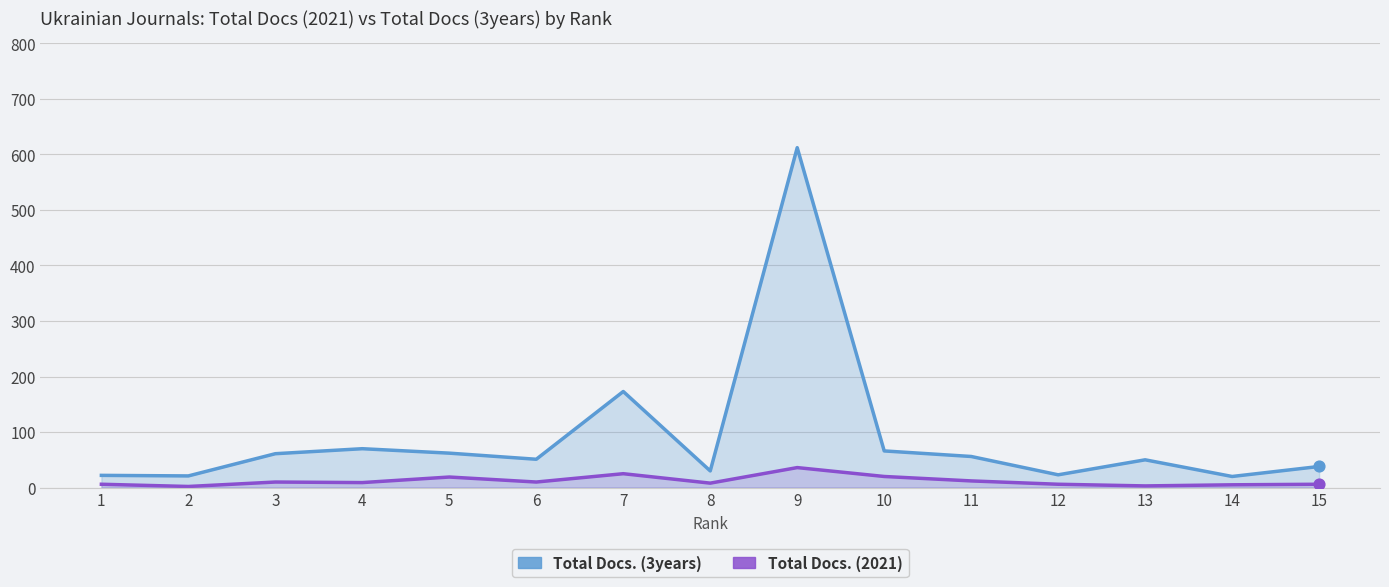

What are all the series names shown in the legend?

Total Docs. (3years), Total Docs. (2021)